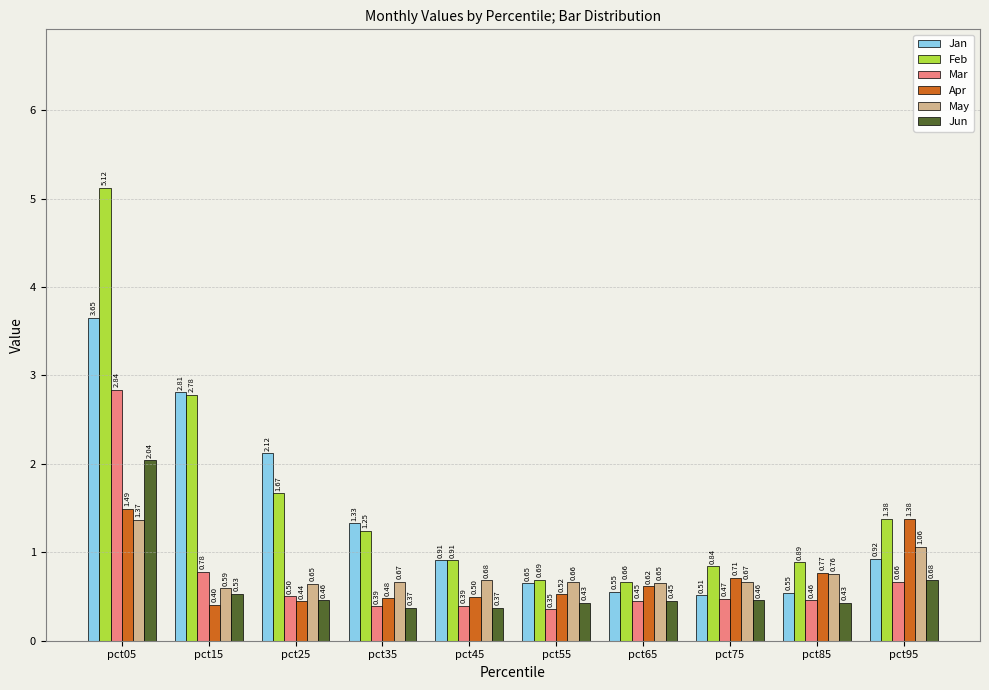

List the series in order of their peak value, highest first.

Feb, Jan, Mar, Jun, Apr, May